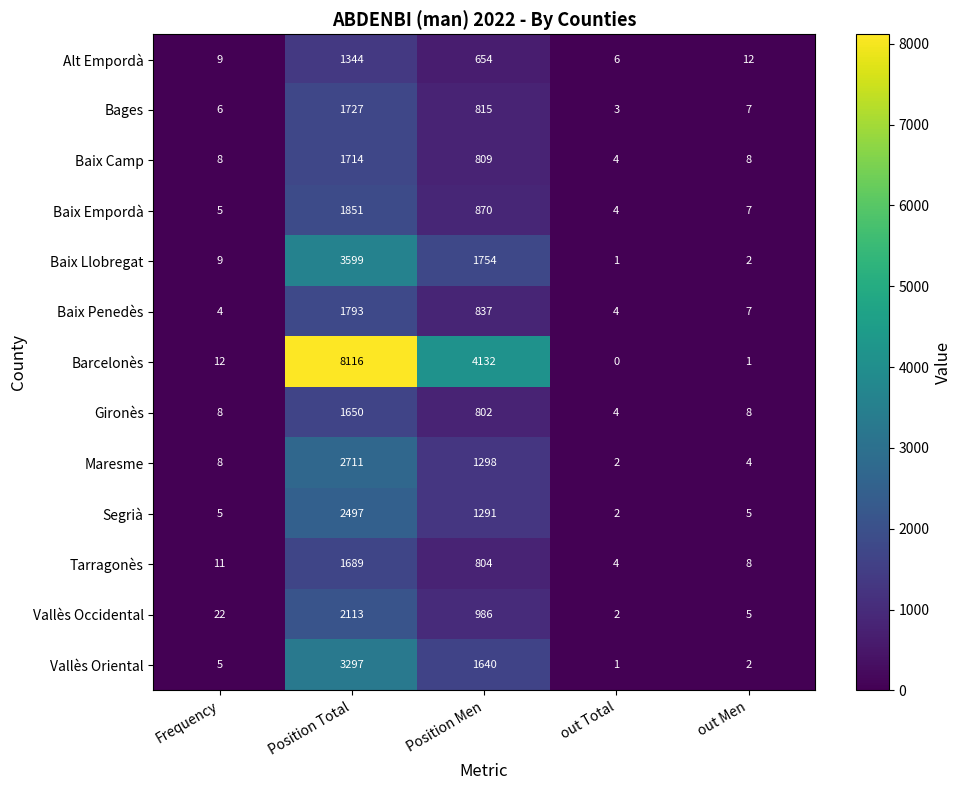

The value of Maresme at out Total is 2. True or false?

True